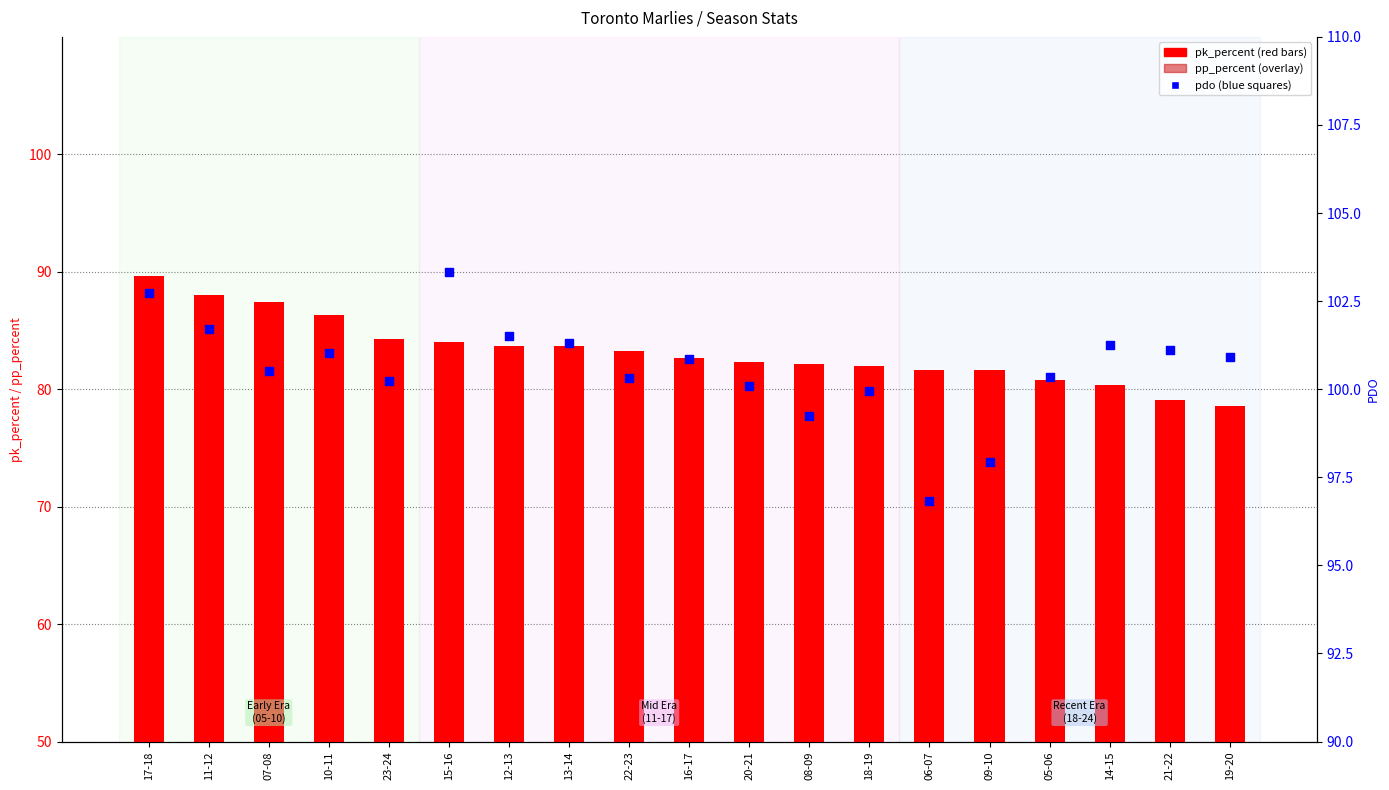

Is the value of pdo at 23-24 greater than the value of pk_percent at 07-08?

Yes